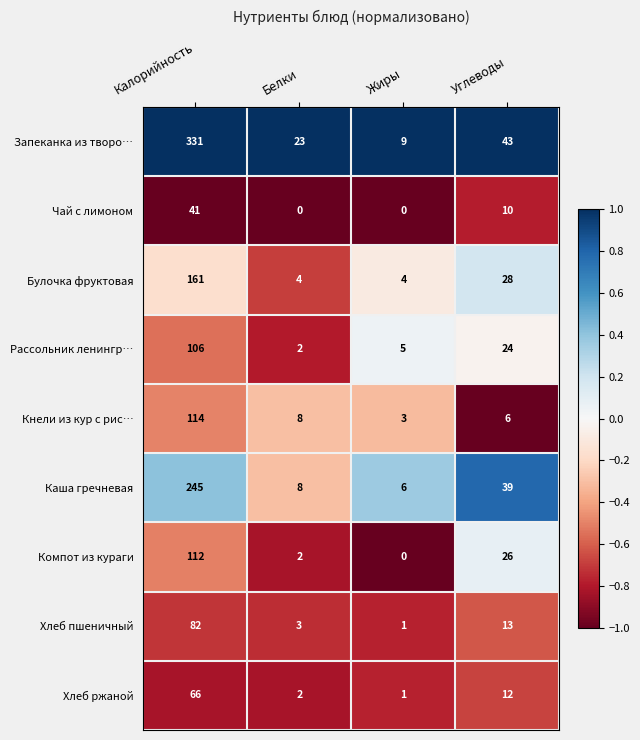

At which category is the sum across all series the highest?

Калорийность